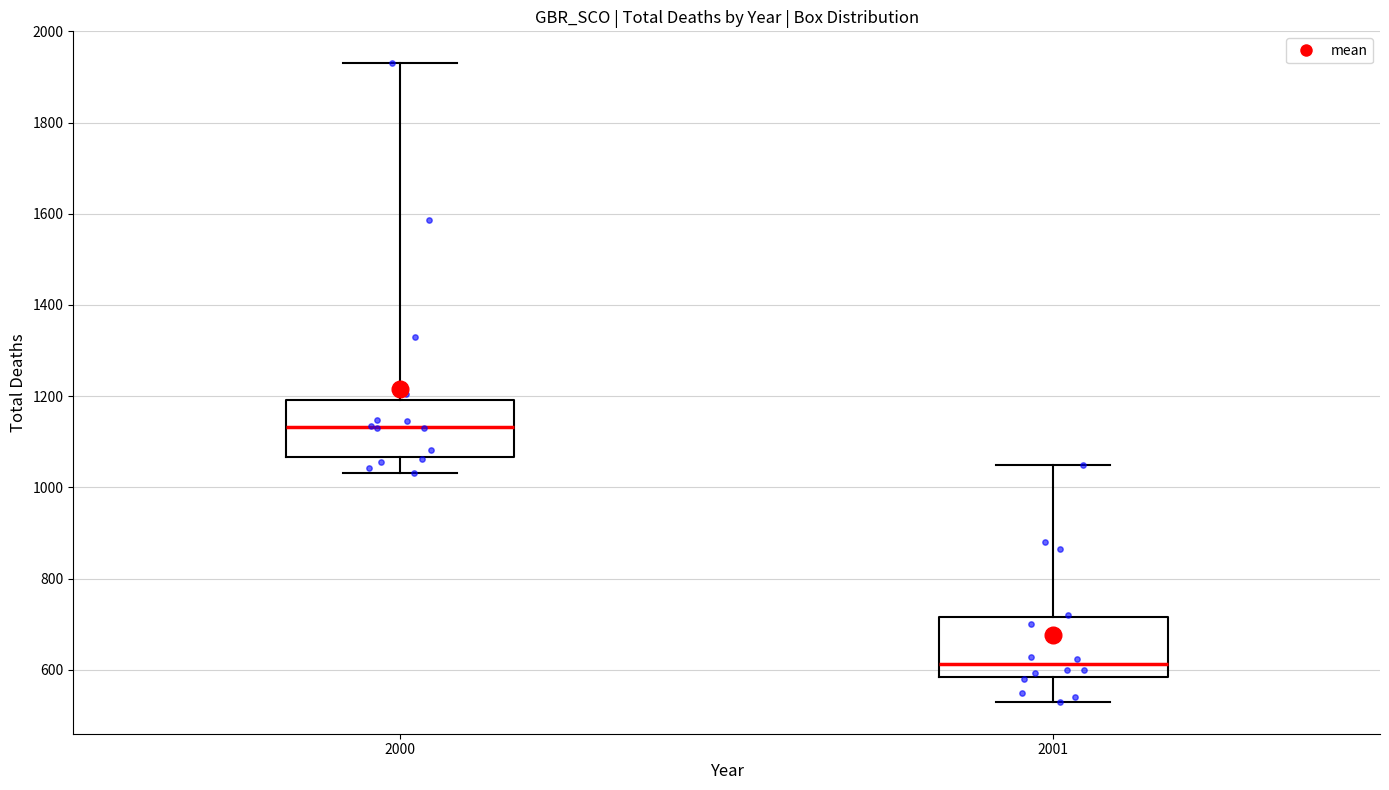

Which box has the highest median line?

2000